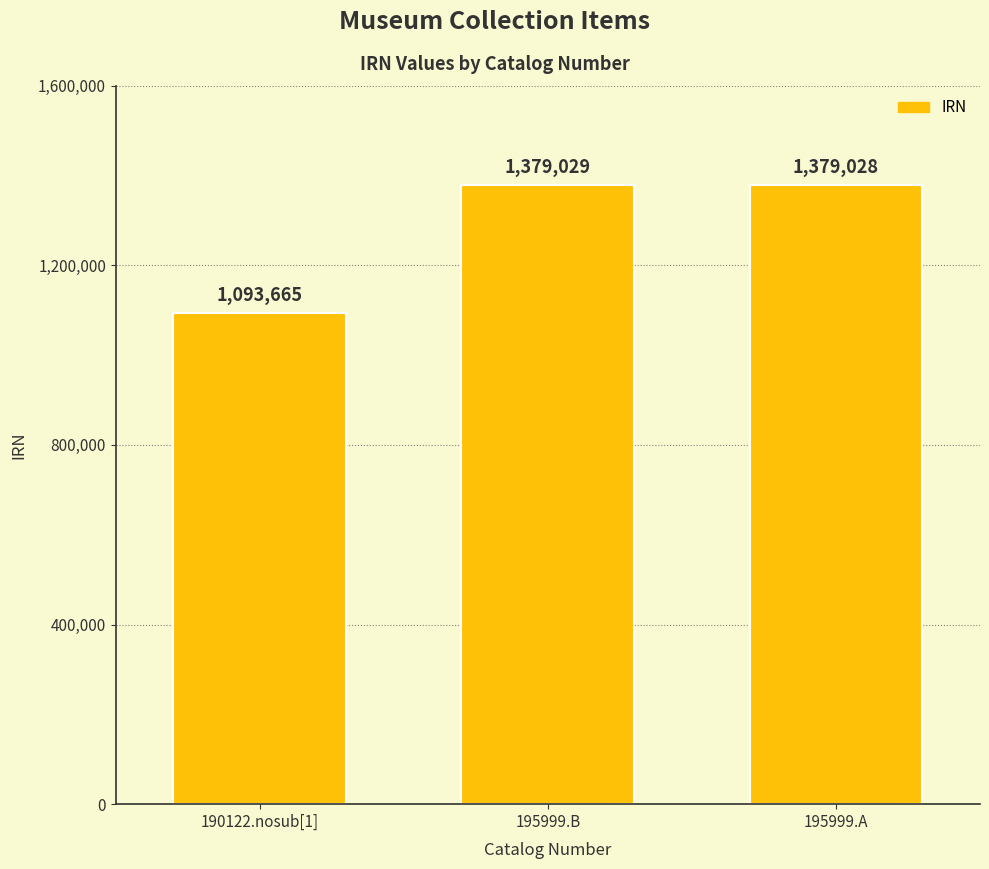

Approximately how many times larger is the value at 195999.A compared to 190122.nosub[1]?

1.3